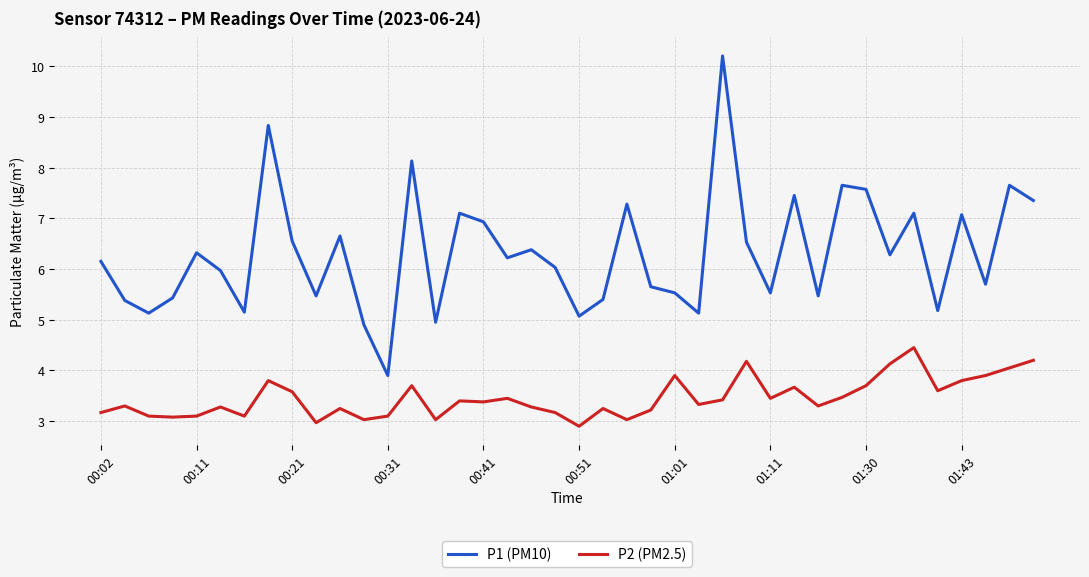

Count the number of data series in this chart.

2